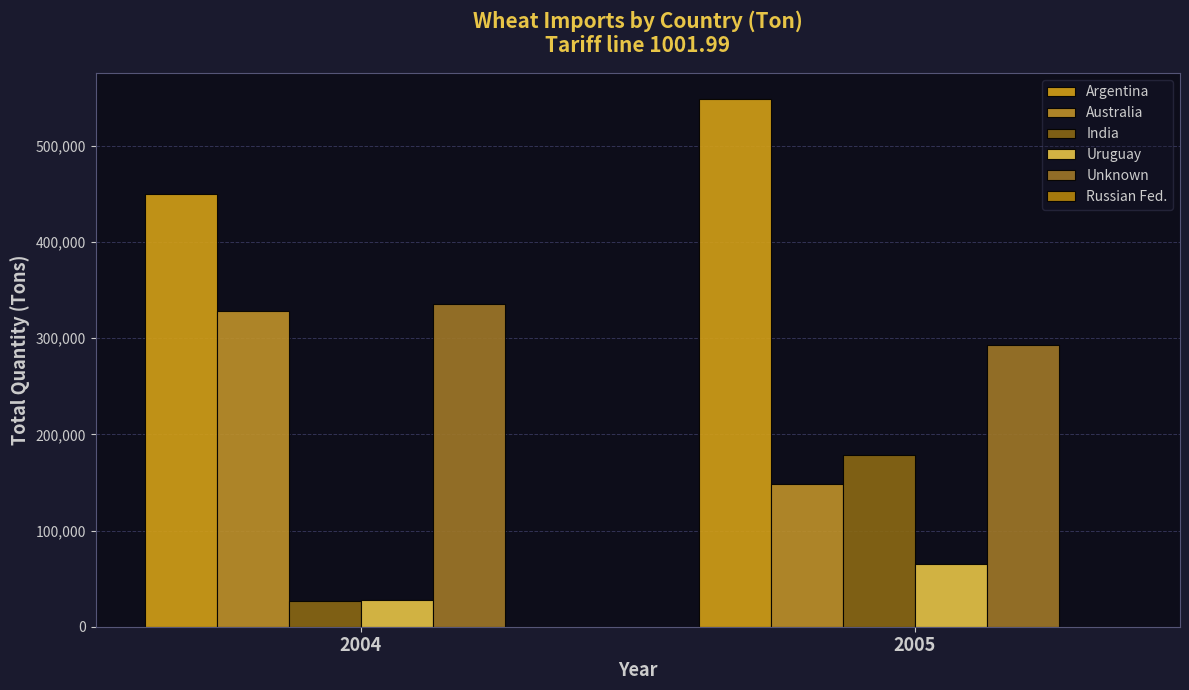

List the labels in order of Uruguay value, smallest first.

2004, 2005